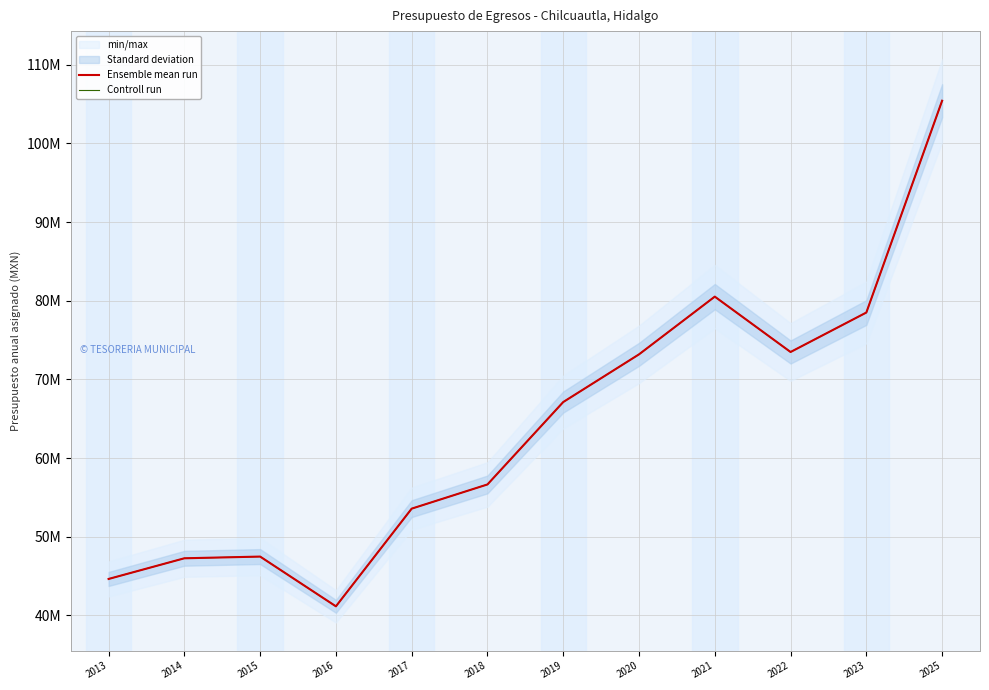

Where is Controll run nearest to the value 73295676?

2020